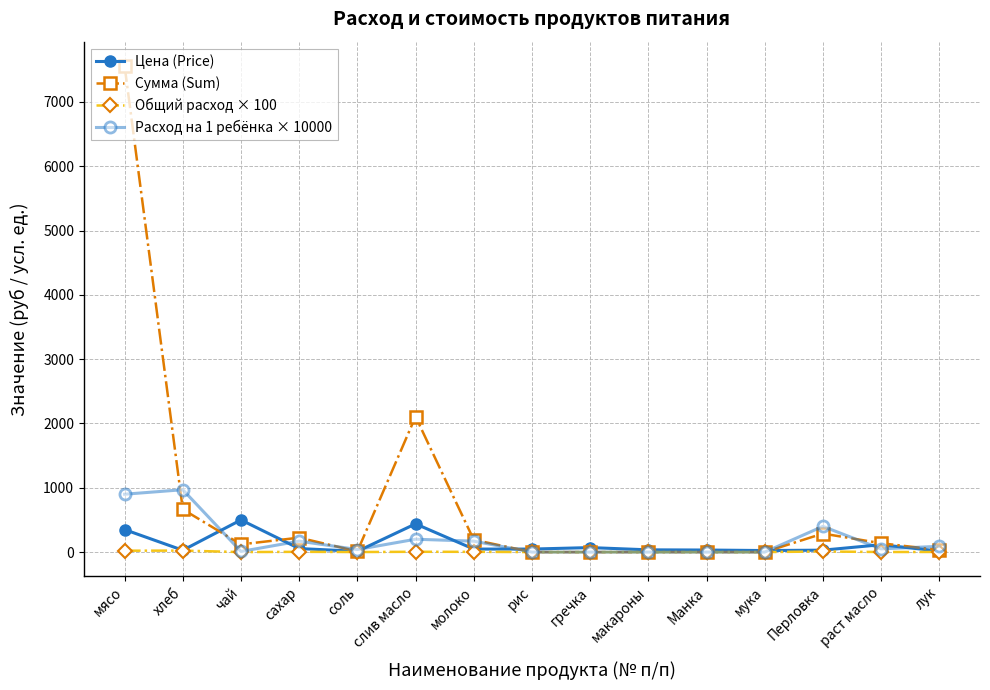

The value of Сумма (Sum) at лук is 9.5. True or false?

False